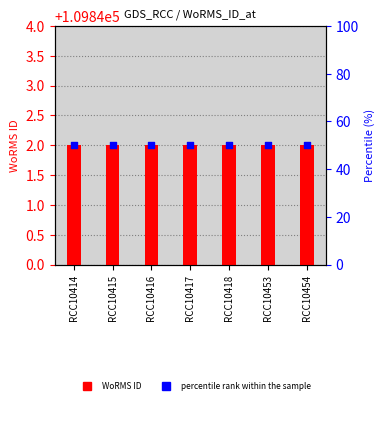

Which series has the widest spread of Y values?

WoRMS ID